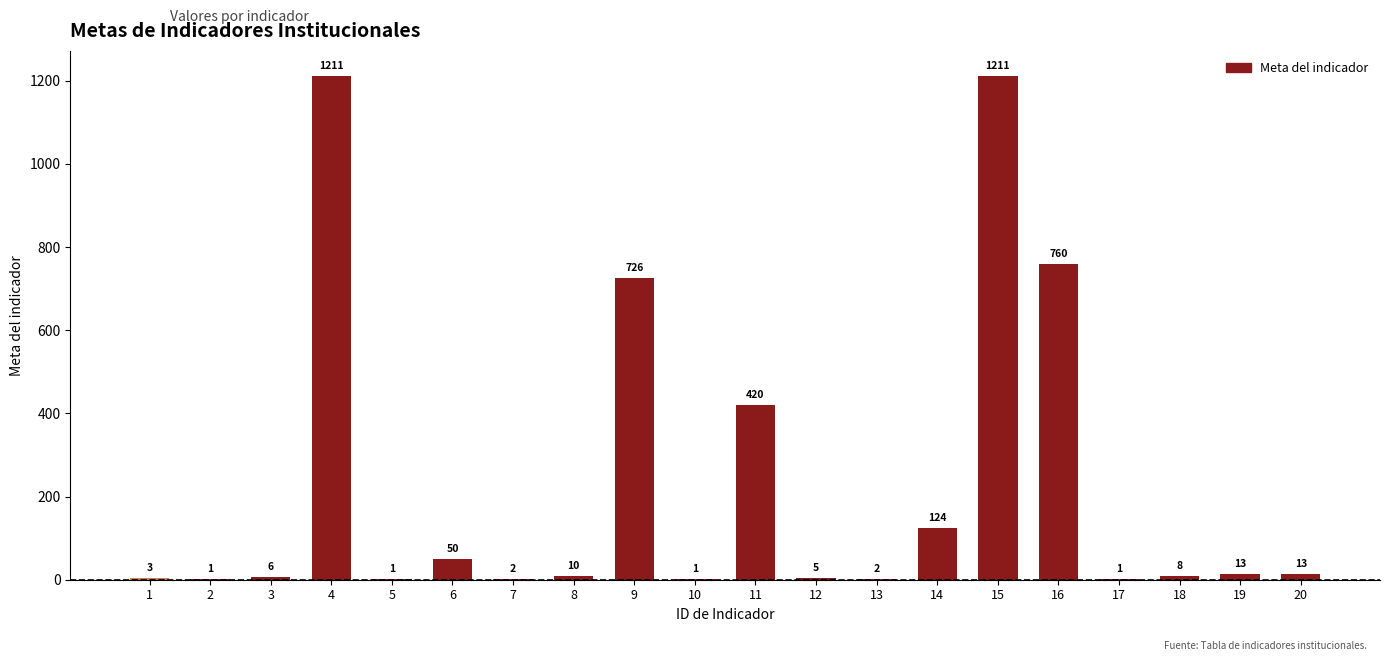

Count the number of categories in the chart.

20